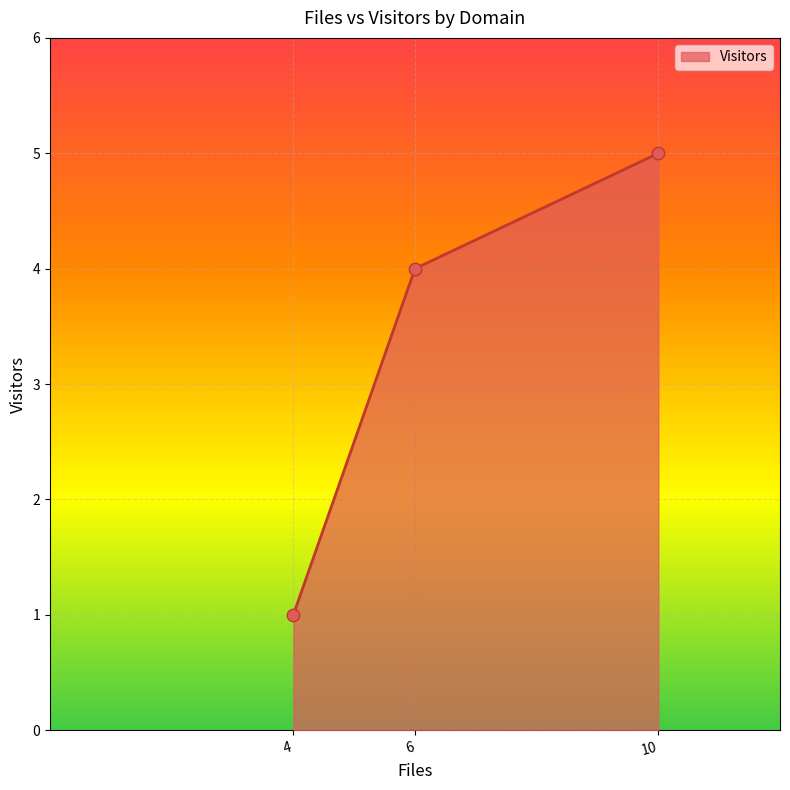

What is the change in value from 6 to 10?

+1